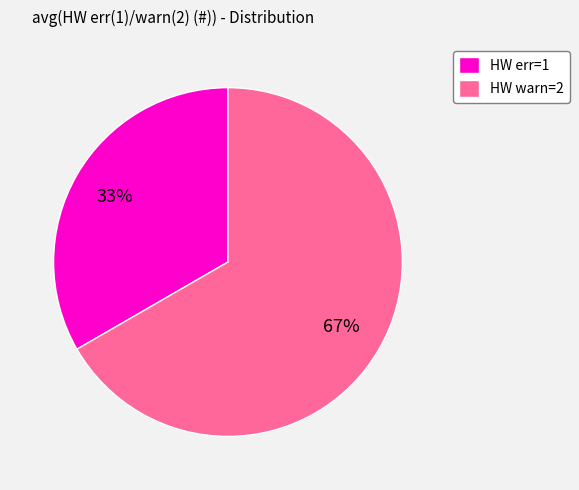

What is the ratio of the value at HW warn=2 to the value at HW err=1?

2.0